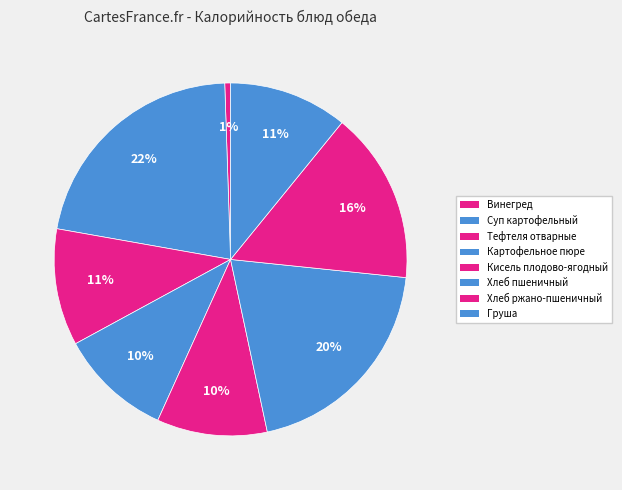

What is the change in value from Тефтеля отварные to Груша?

+0.8